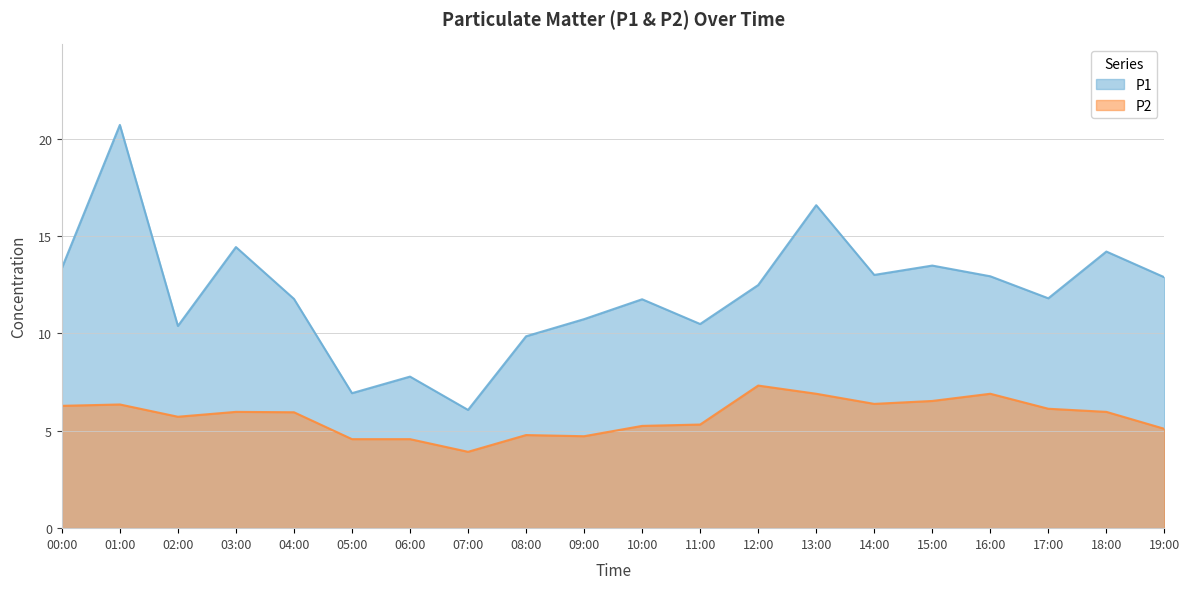

True or false: P2 and P1 cross at least once.

False